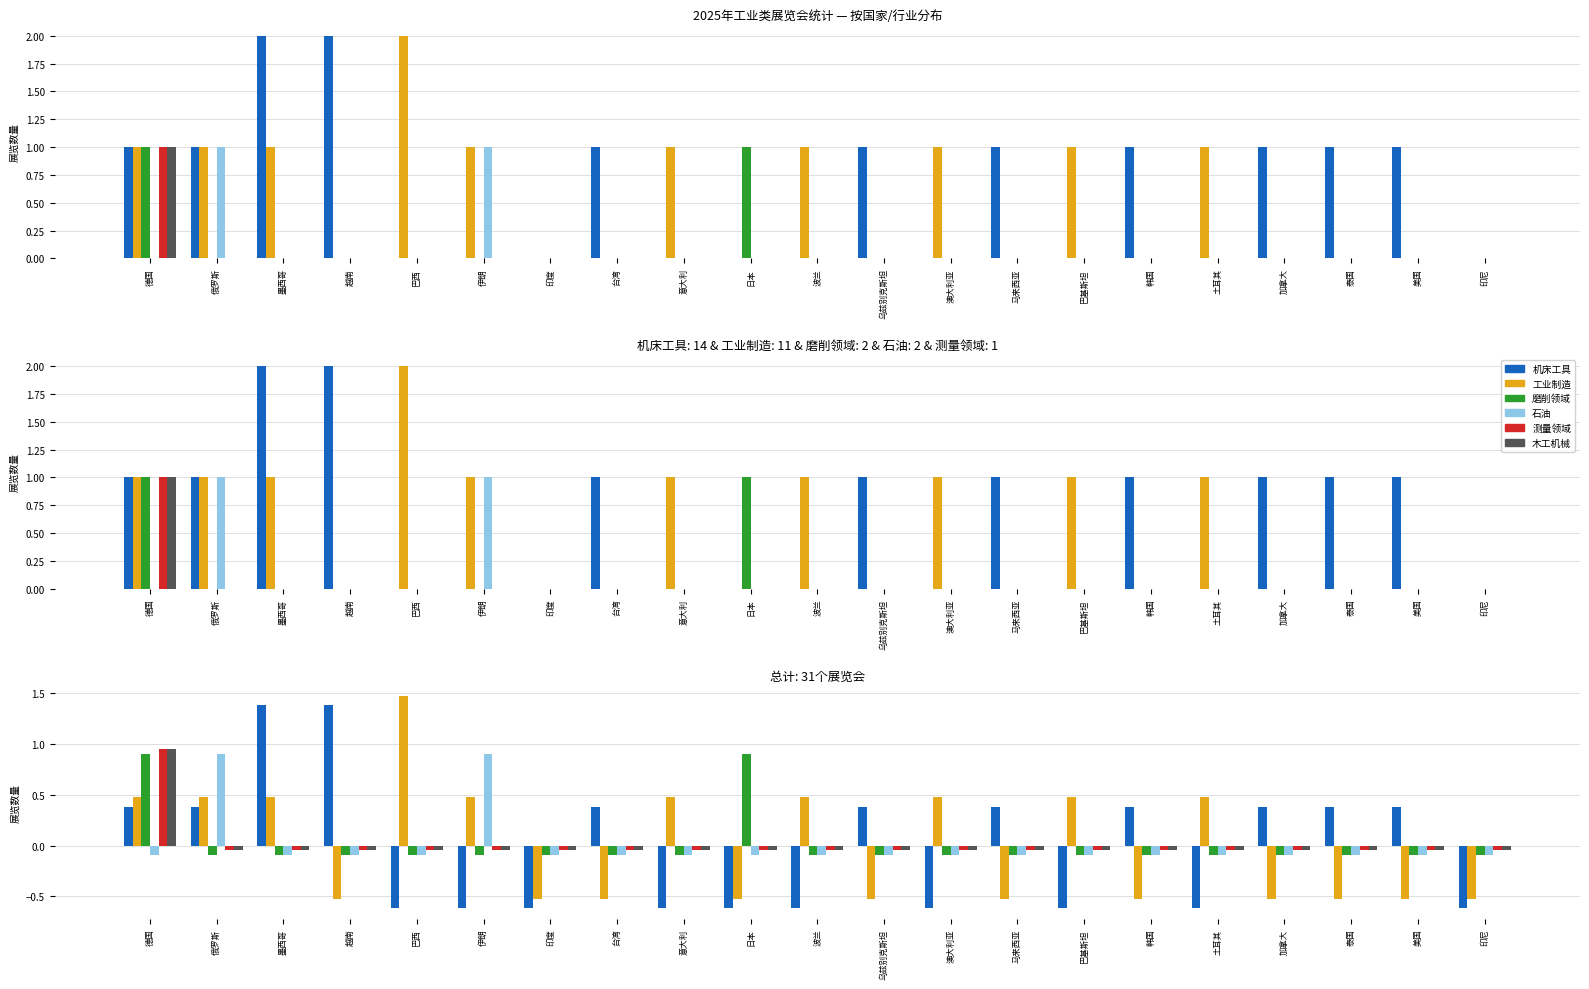

How many data points in 木工机械 are above 0?

1